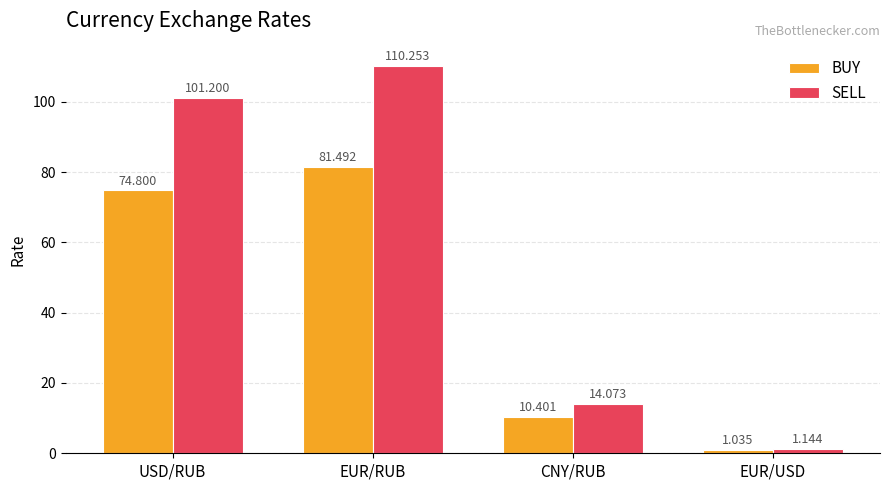

Where does the SELL series first go above 101?

USD/RUB